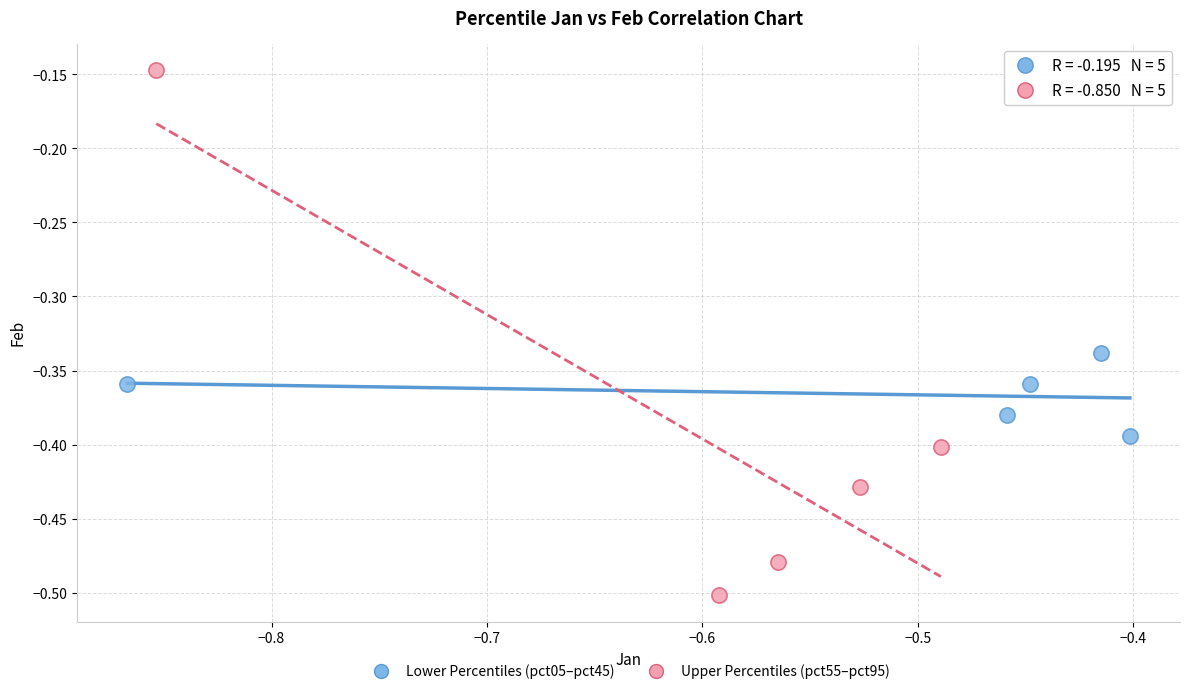

Which series has the widest spread of Y values?

Upper Percentiles (pct55–pct95)